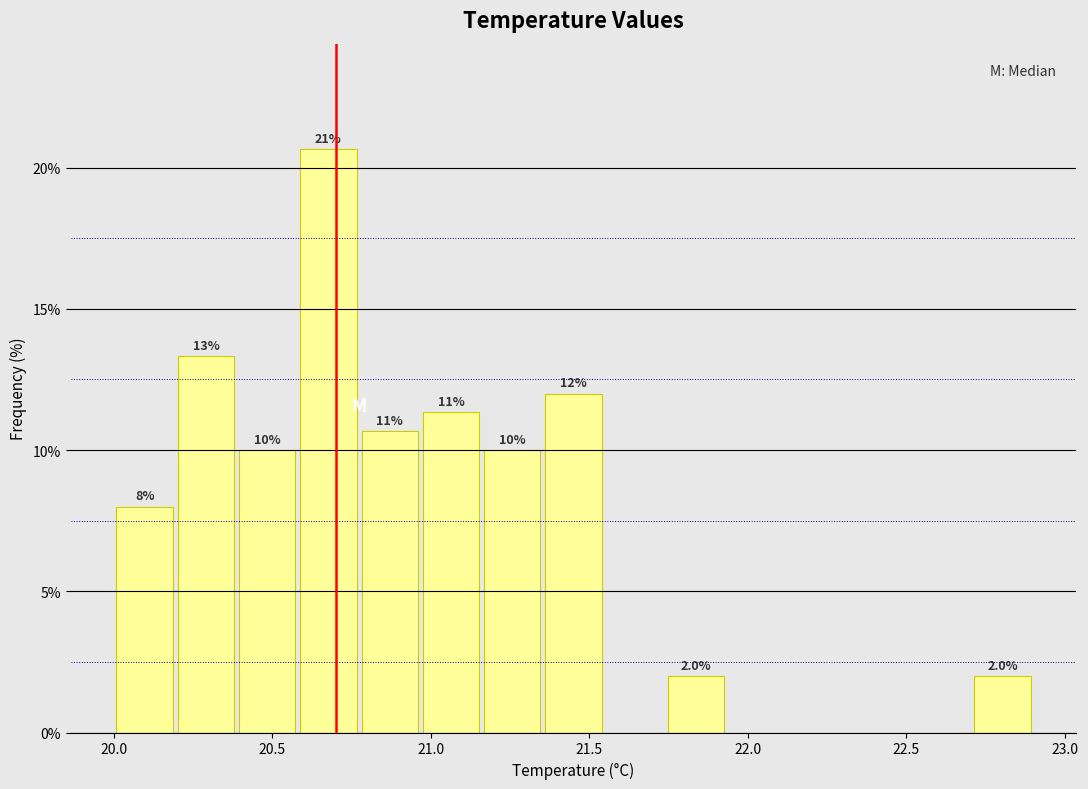

Around what value on the x-axis is the tallest bar? Give the approximate position of its centre, as read against the axis.

20.70